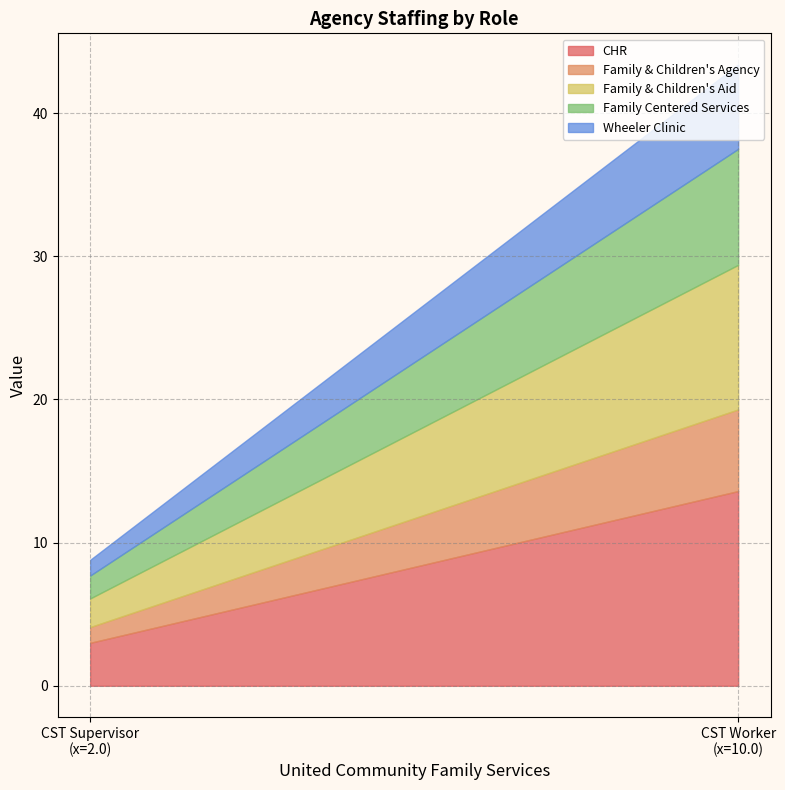

What are all the series names shown in the legend?

CHR, Family & Children's Agency, Family & Children's Aid, Family Centered Services, Wheeler Clinic